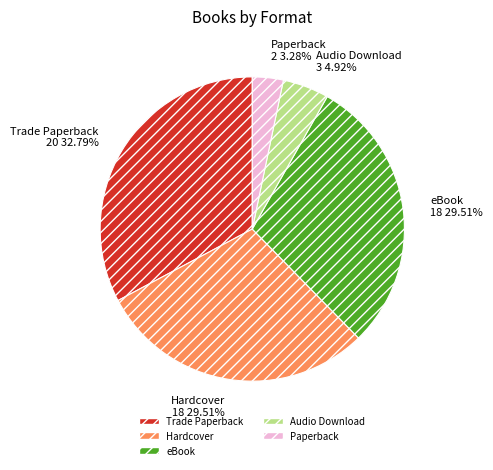

What is the smallest slice in the pie chart?

Paperback